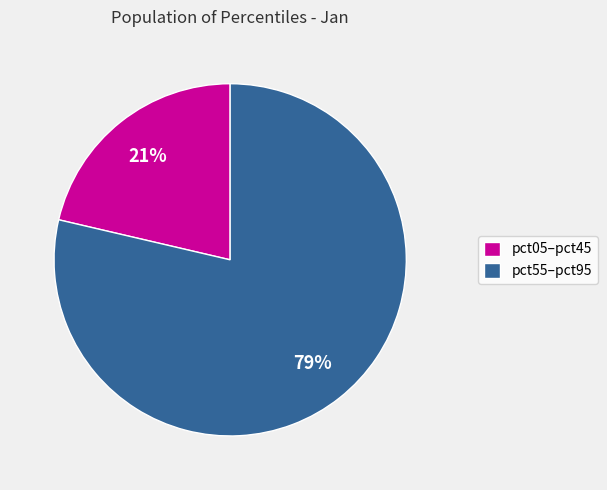

What is the largest slice in the pie chart?

pct55–pct95